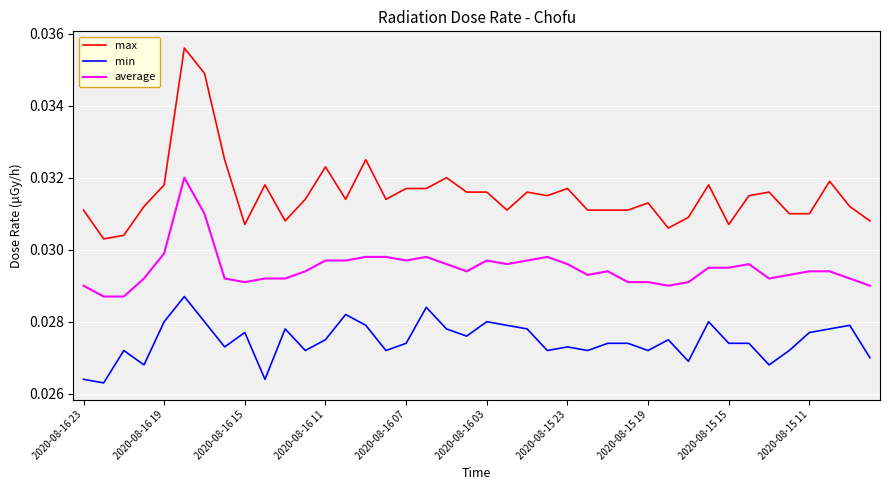

True or false: min and average intersect in this chart.

False